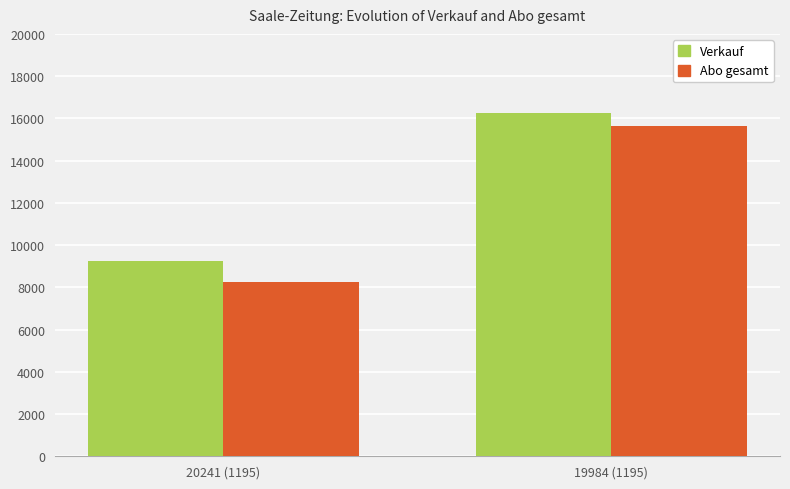

What is the difference between the maximum and minimum values in the Abo gesamt series?

7366